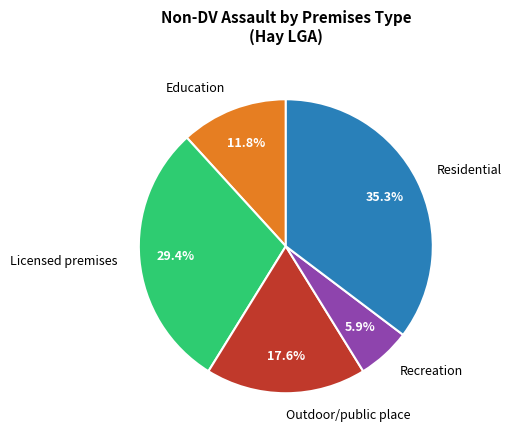

What is the largest slice in the pie chart?

Residential